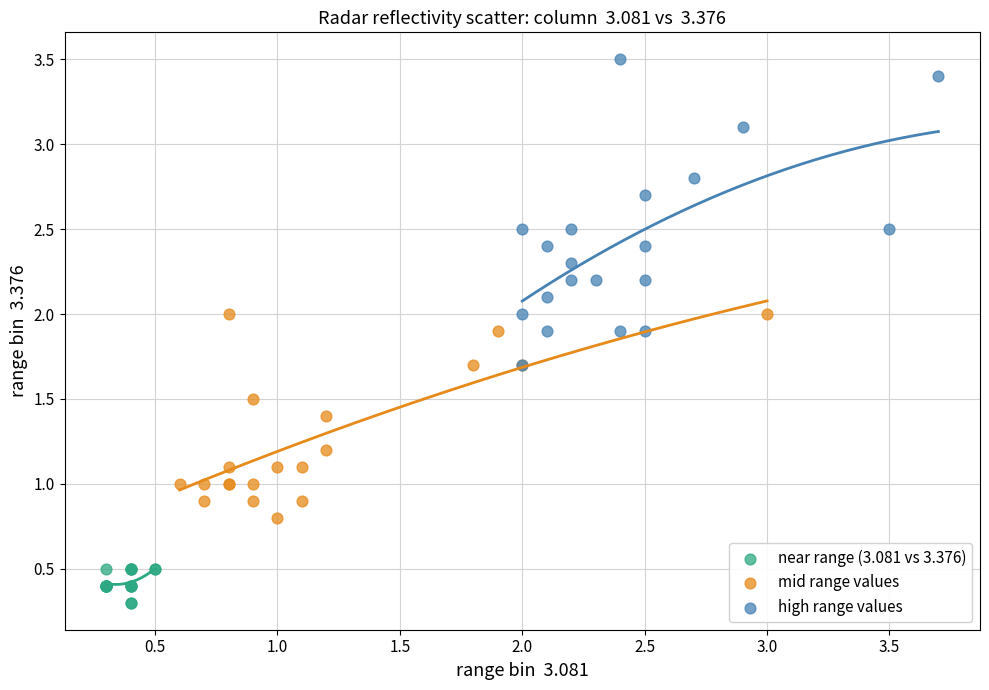

Which series reaches the maximum Y coordinate?

high range values